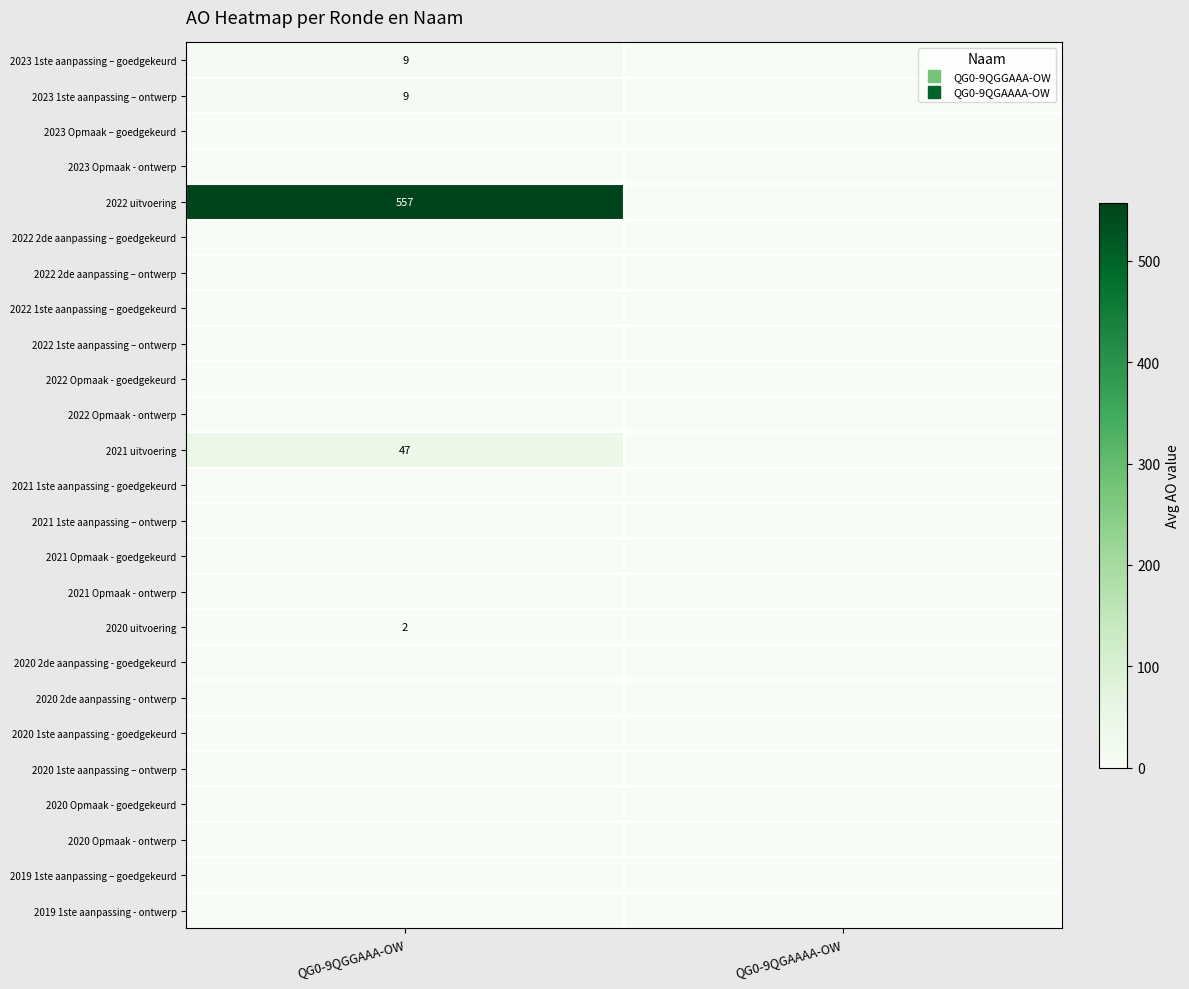

At which category does the chart reach its minimum across all series?

QG0-9QGAAAA-OW